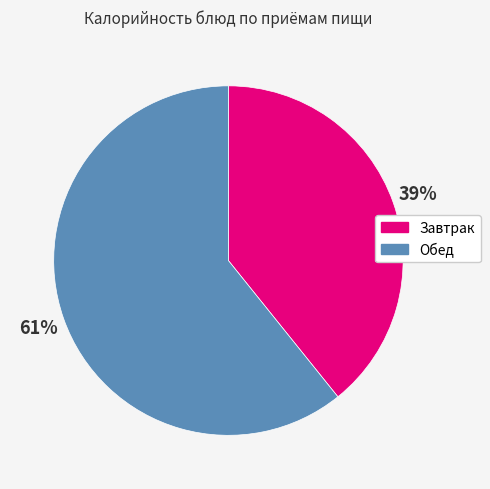

Is there any slice that represents more than half of the pie?

Yes